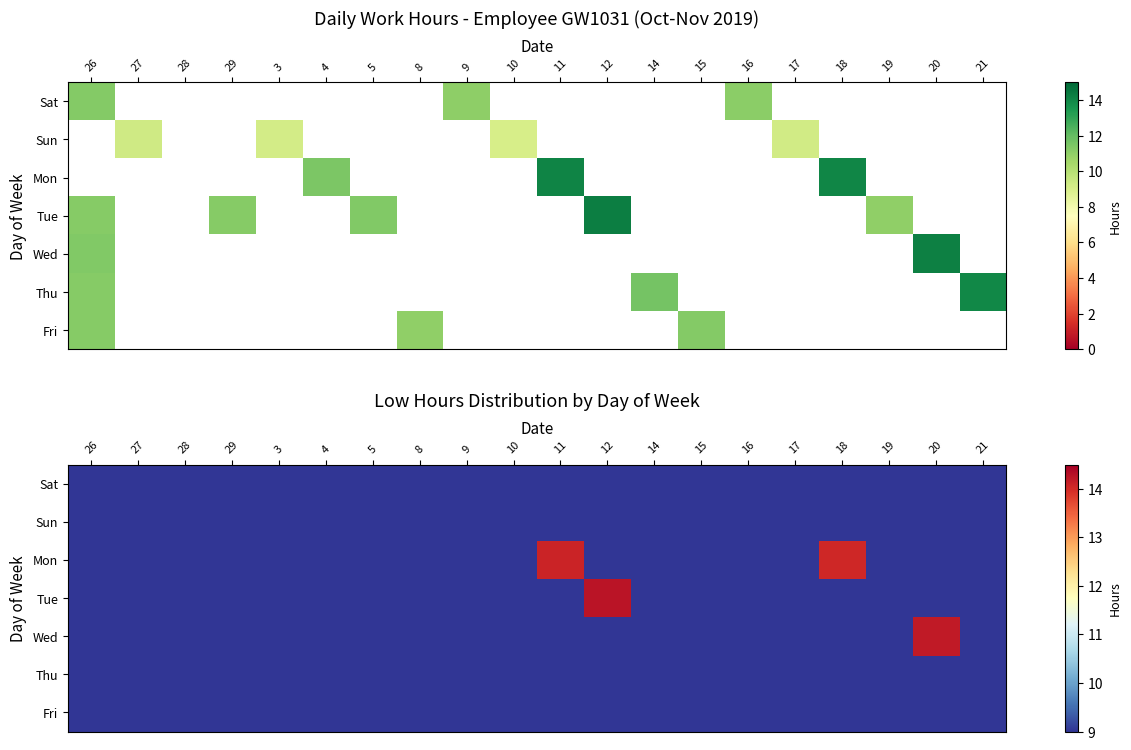

Rank the series at 18 from lowest to highest value.

Sat, Sun, Tue, Wed, Thu, Fri, Mon